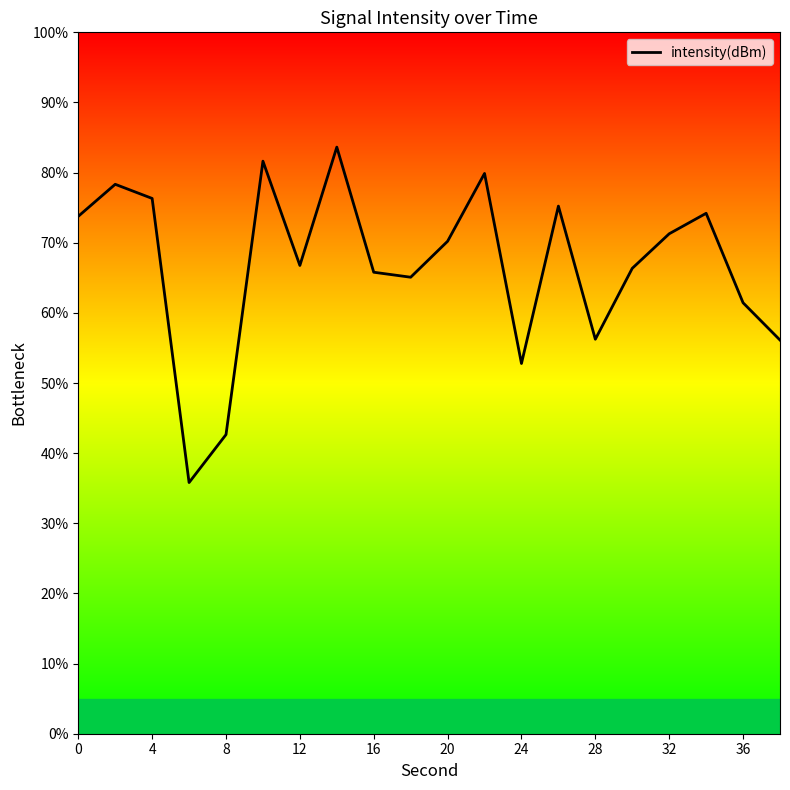

What is the smallest value displayed?

35.8